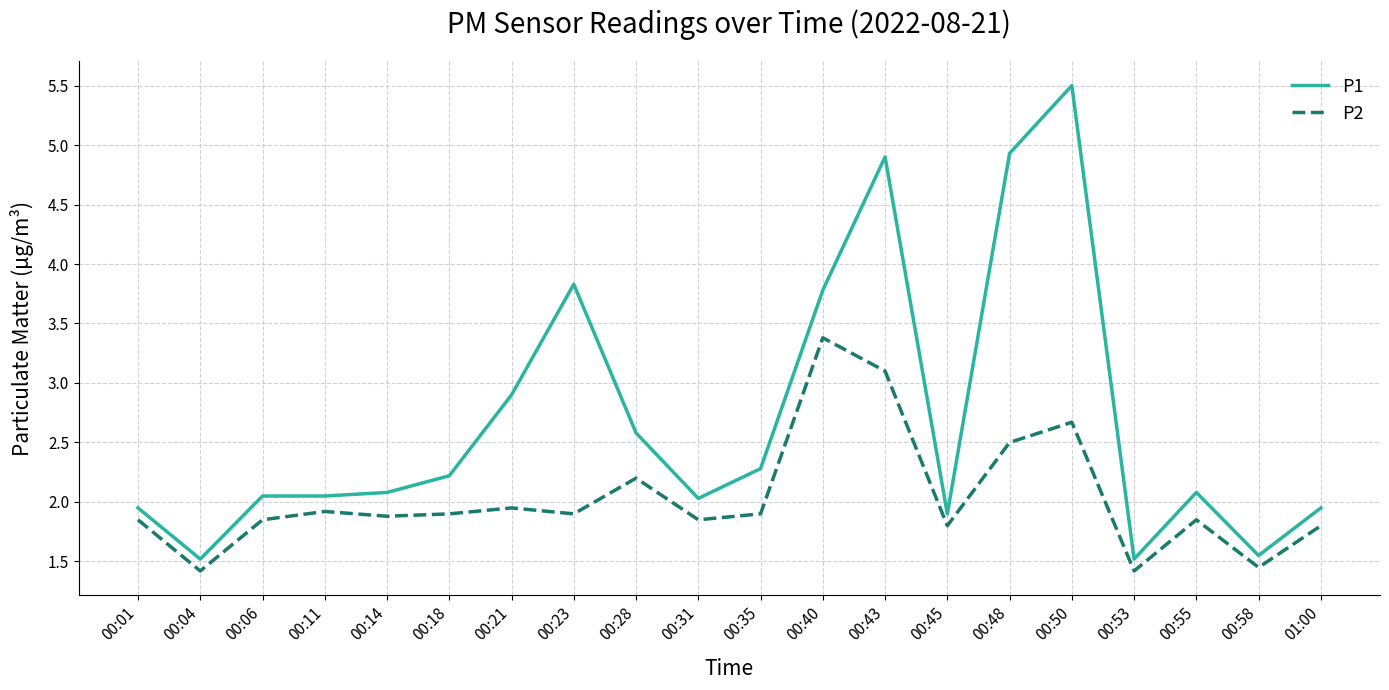

Count the number of data series in this chart.

2